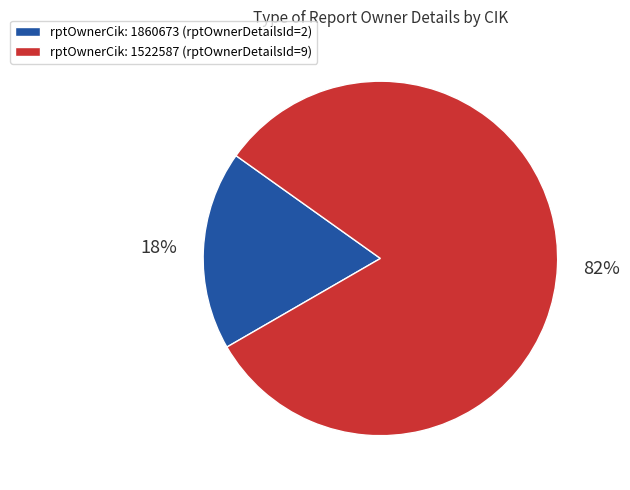

Does any single category account for the majority?

Yes